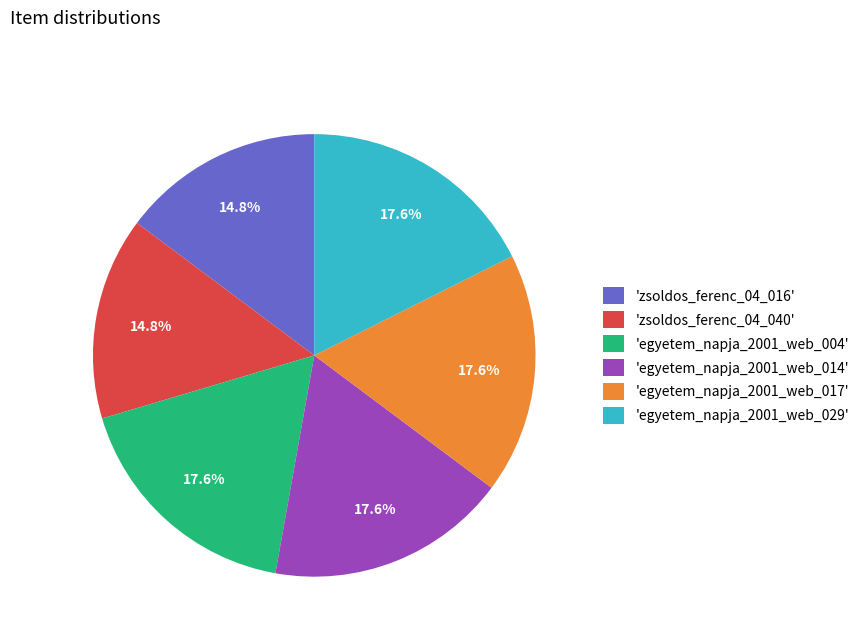

How many segments does this pie chart have?

6